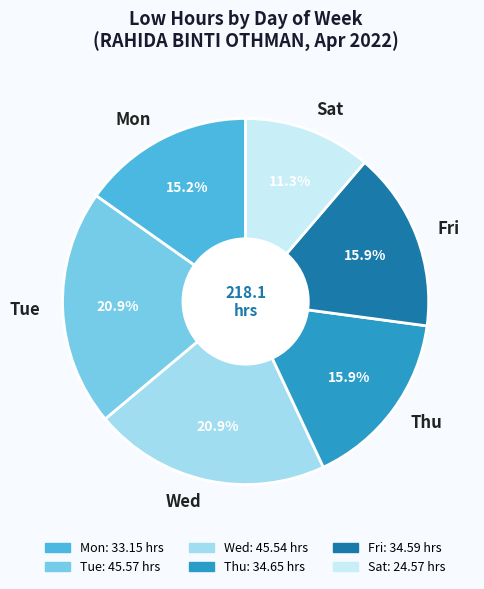

To the nearest percent, what is the average slice percentage?

17%